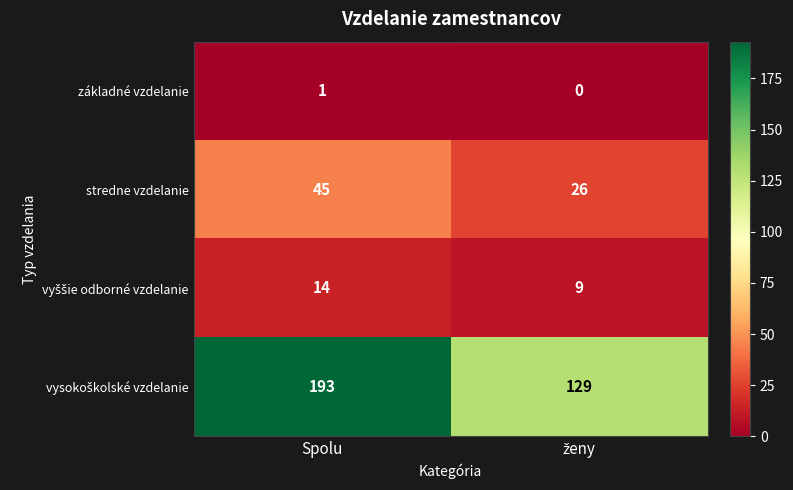

Is it true that základné vzdelanie equals 2 at Spolu?

False